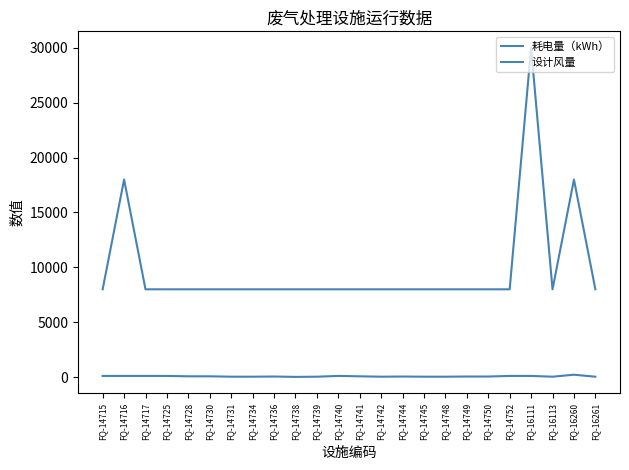

Is this an area chart (filled region under the line)?

No